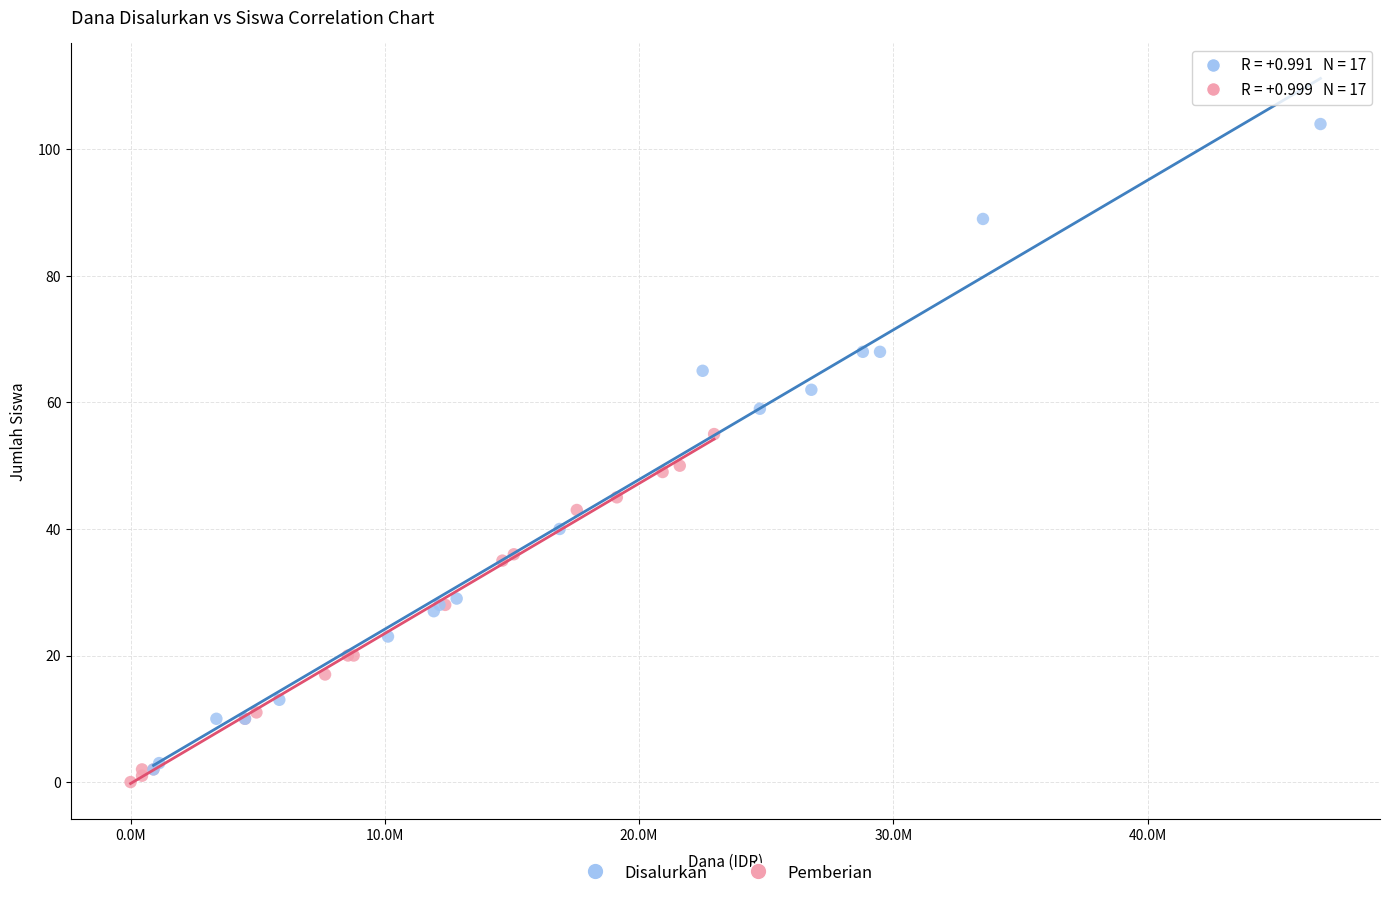

Which series has the widest spread of Y values?

Disalurkan